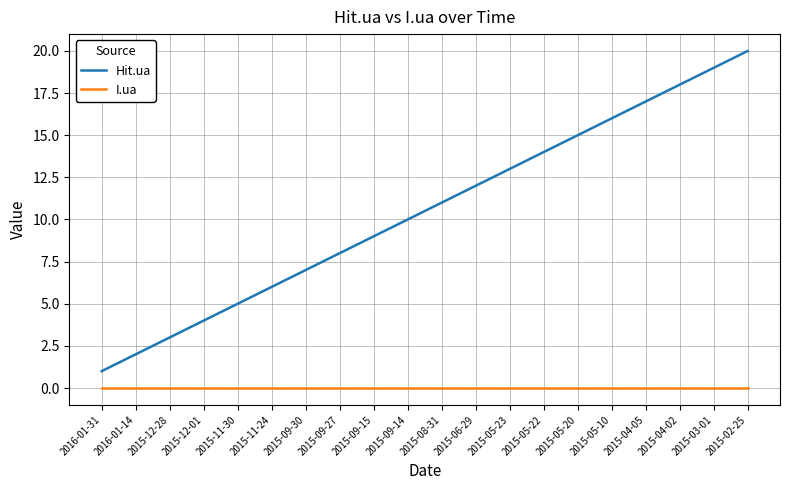

Rank the series at 2015-05-22 from highest to lowest value.

Hit.ua, I.ua